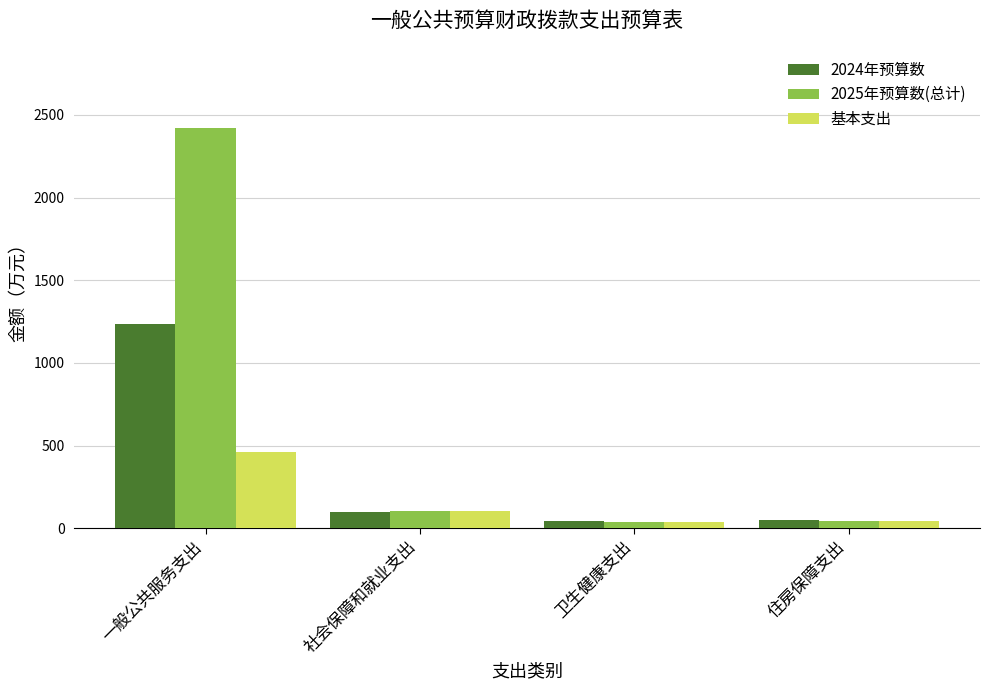

Which series has the largest range (max minus min)?

2025年预算数(总计)